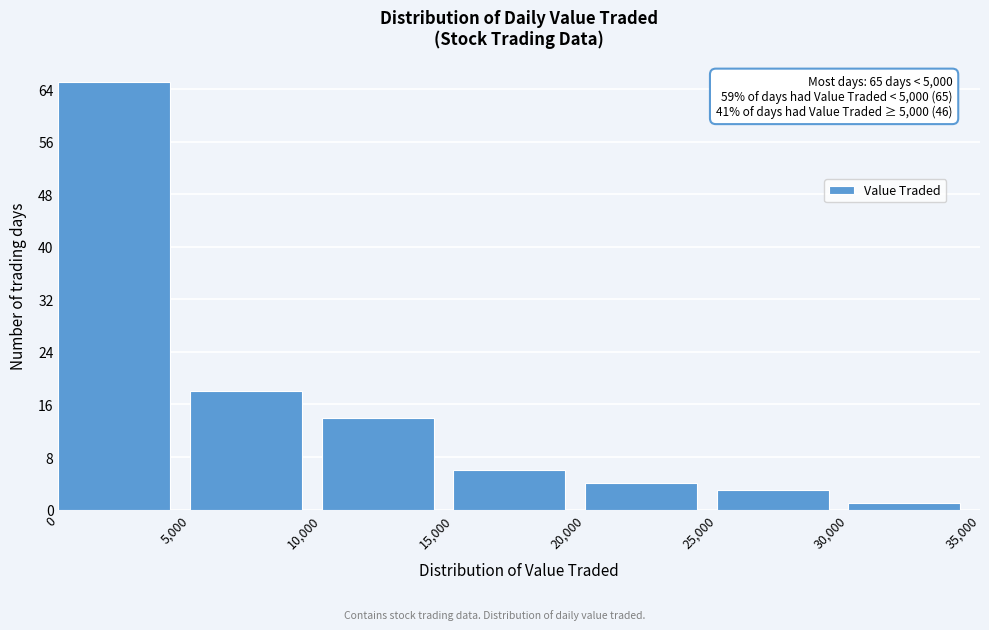

Which range on the x-axis has the tallest bar?

0 to 5,000